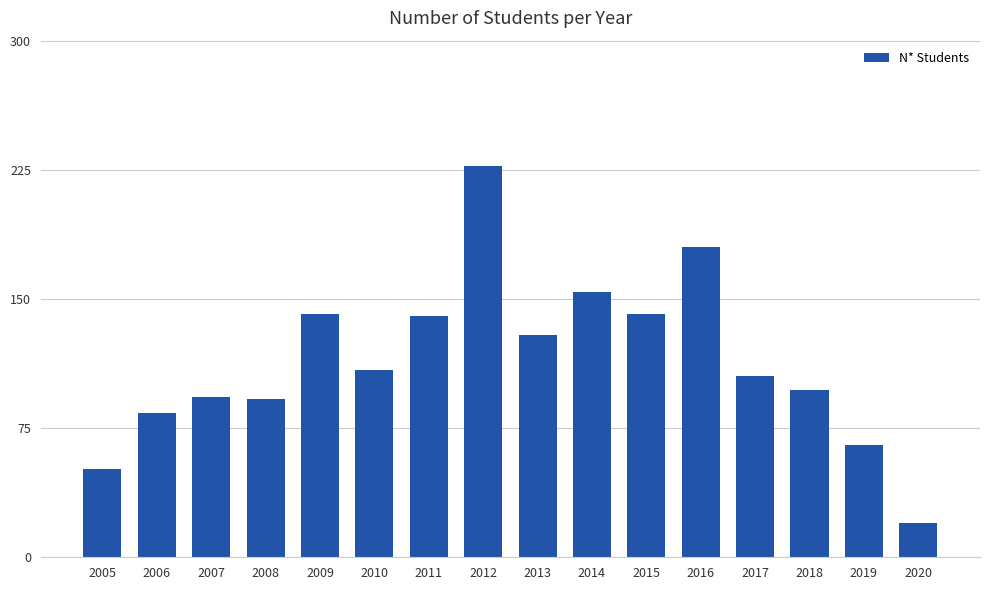

What is the difference between the maximum and minimum values?

207